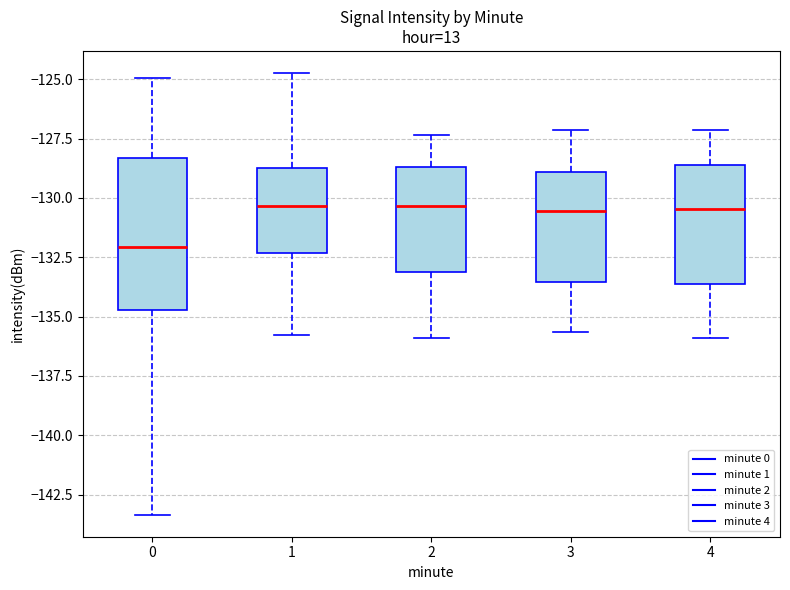

Comparing the boxes themselves (not the whiskers), which one is the tallest?

0